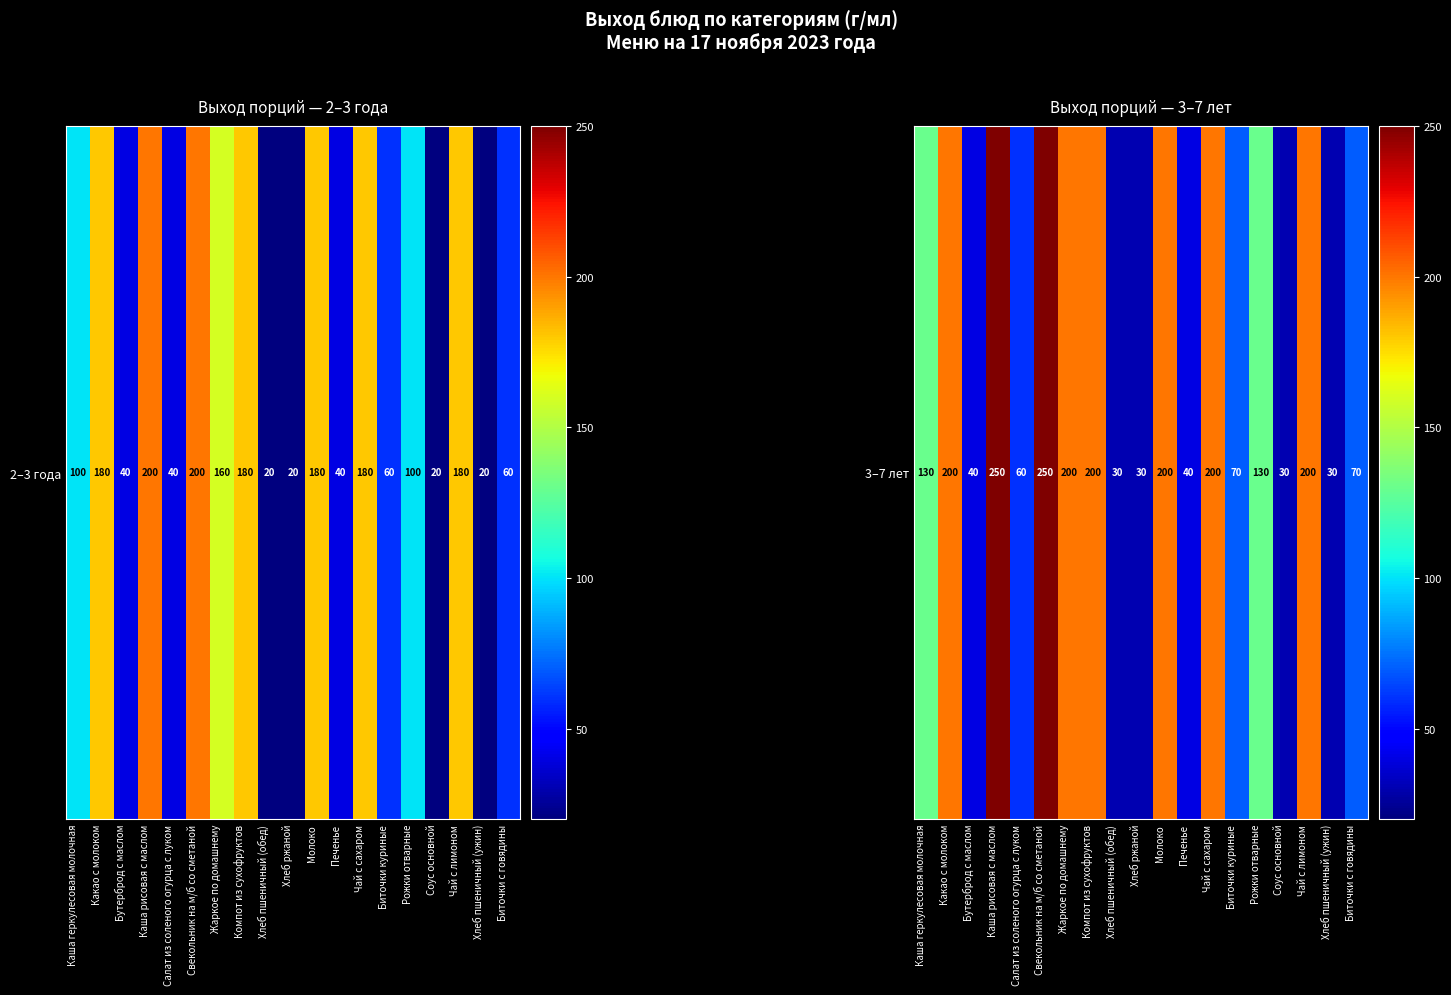

Approximately how many times larger is the value at Каша геркулесовая молочная compared to Чай с лимоном?

0.7